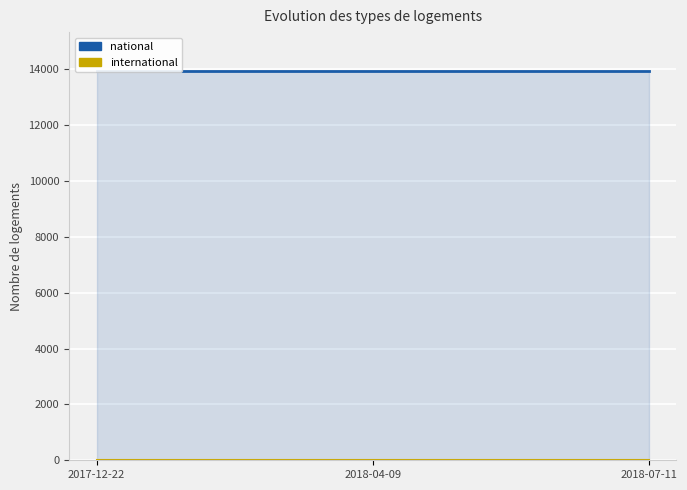

What is the spread (max minus min) of values at 2017-12-22?

13944